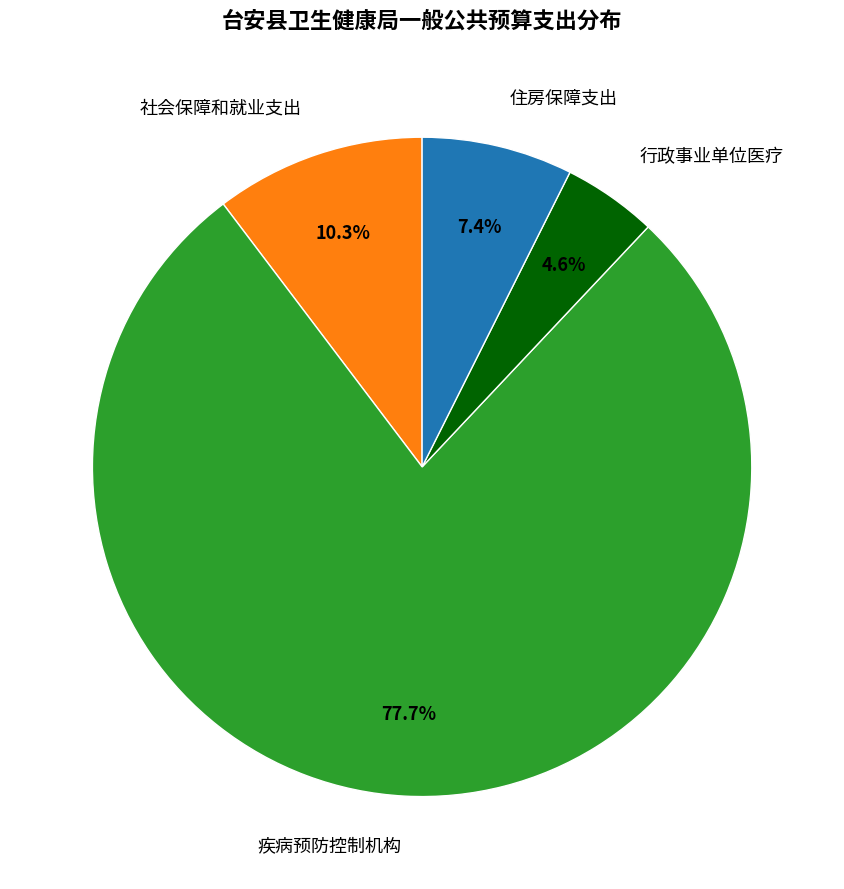

What is the ratio of the value at 社会保障和就业支出 to the value at 住房保障支出?

1.4